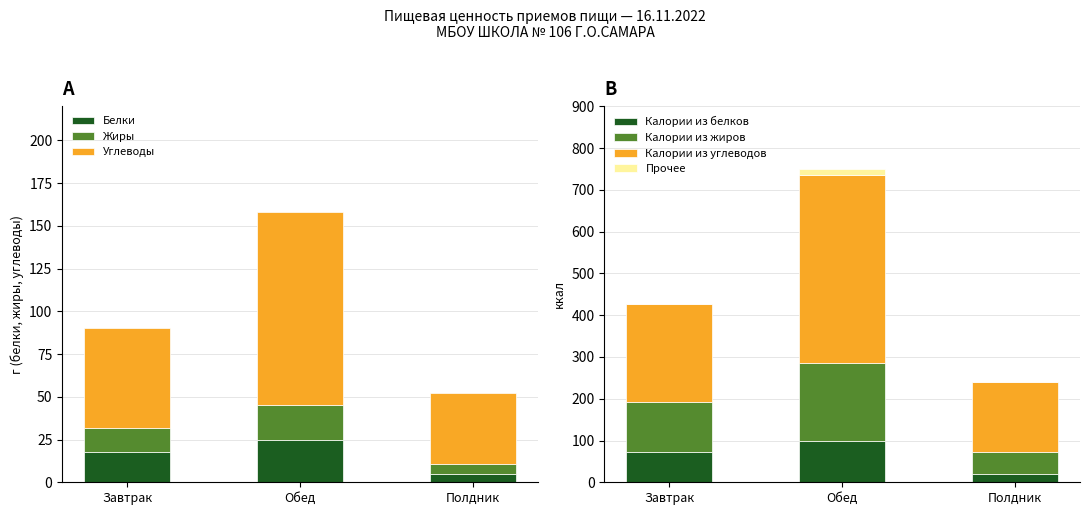

Read the Белки value at Завтрак.

18.0